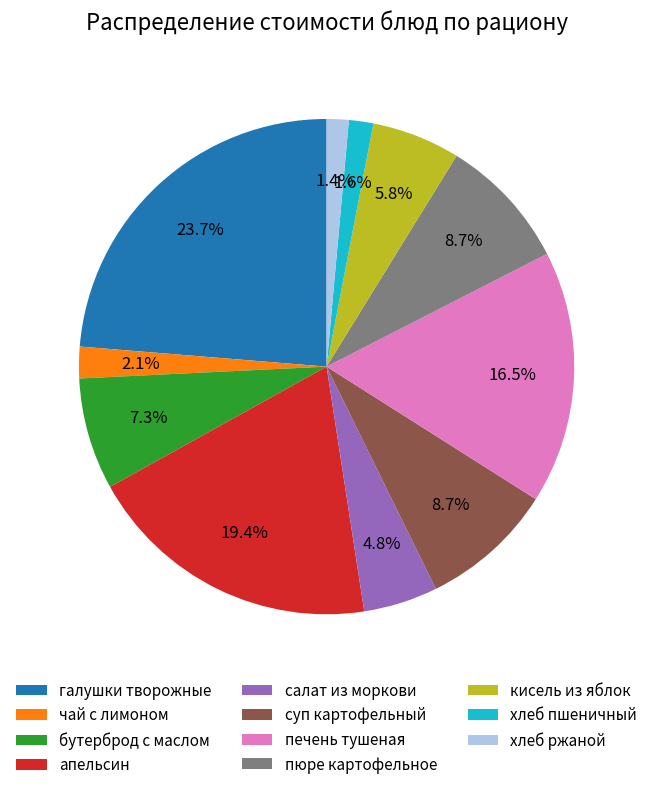

To the nearest percent, what is the difference between the largest and smallest slice percentages?

22%